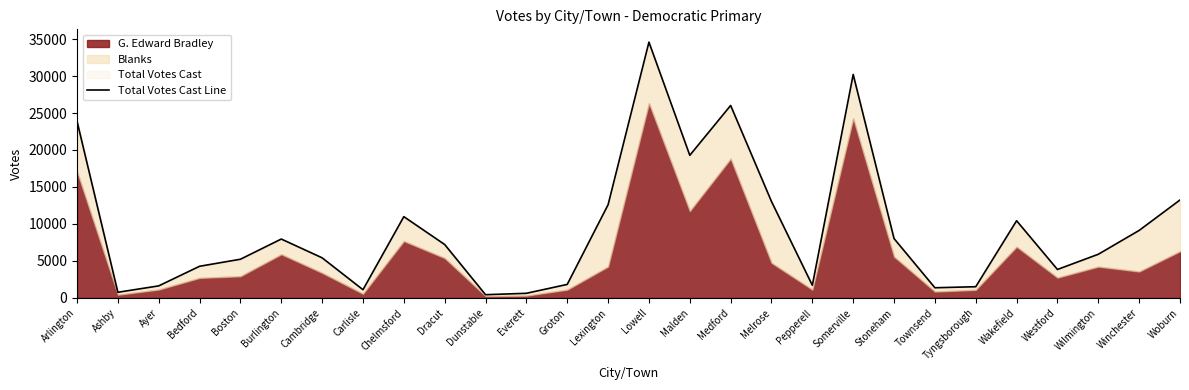

What is the greatest value displayed?

34579